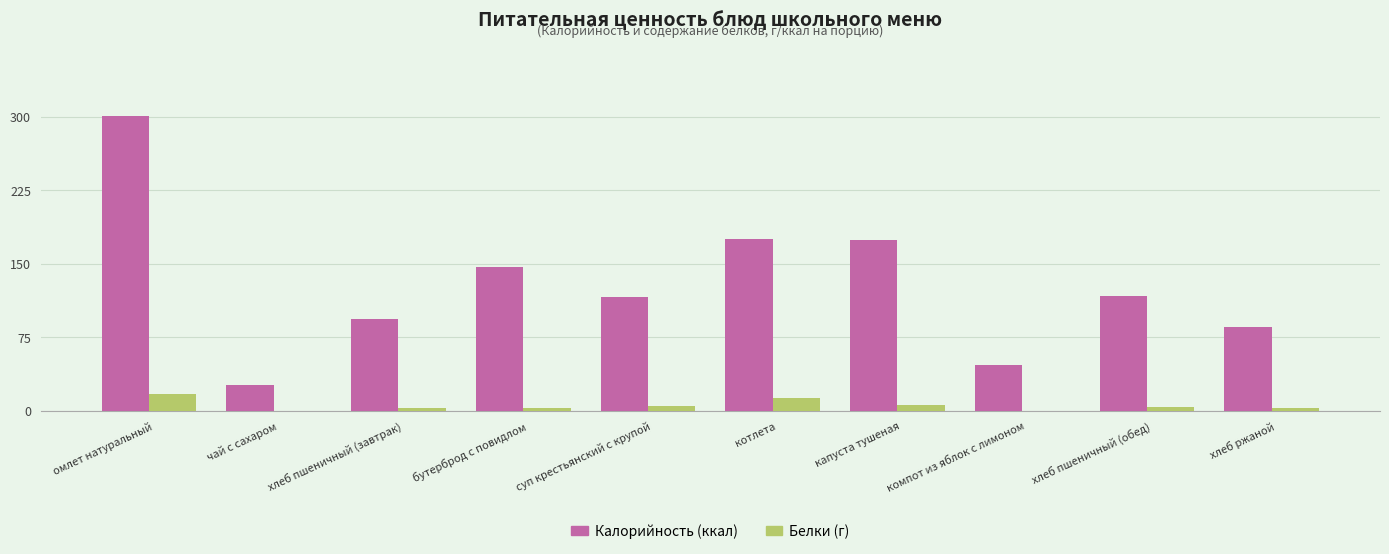

Is the value of Калорийность (ккал) at суп крестьянский с крупой greater than the value of Белки (г) at хлеб ржаной?

Yes